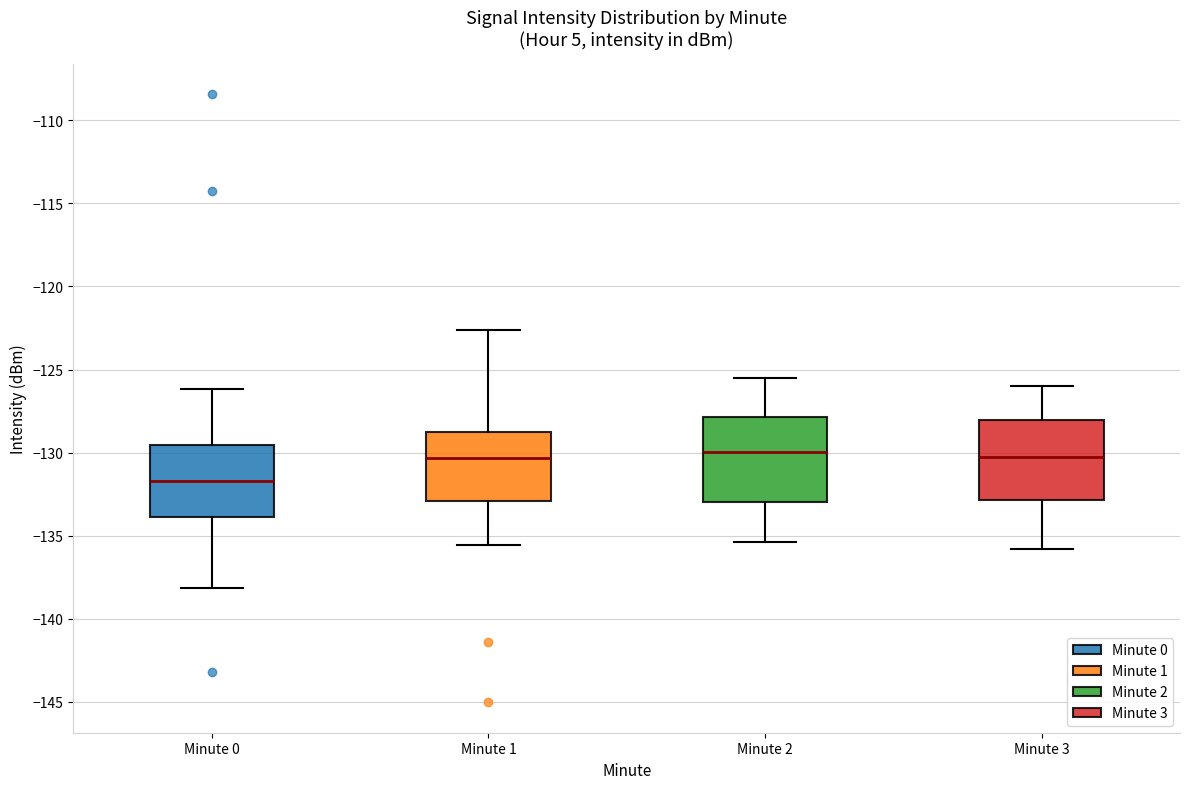

Reading left to right, transcribe this box plot: for each box, give where its median line is, the range the box spans, and where its two whiskers end, as read against the y-axis. The values are not printed on the chart, so give them approximately, as read against the axis.

Minute 0: median -131.5, box -134.0 to -129.5, whiskers -138.0 to -126.0
Minute 1: median -130.5, box -133.0 to -128.5, whiskers -135.5 to -122.5
Minute 2: median -130.0, box -133.0 to -128.0, whiskers -135.5 to -125.5
Minute 3: median -130.5, box -133.0 to -128.0, whiskers -136.0 to -126.0